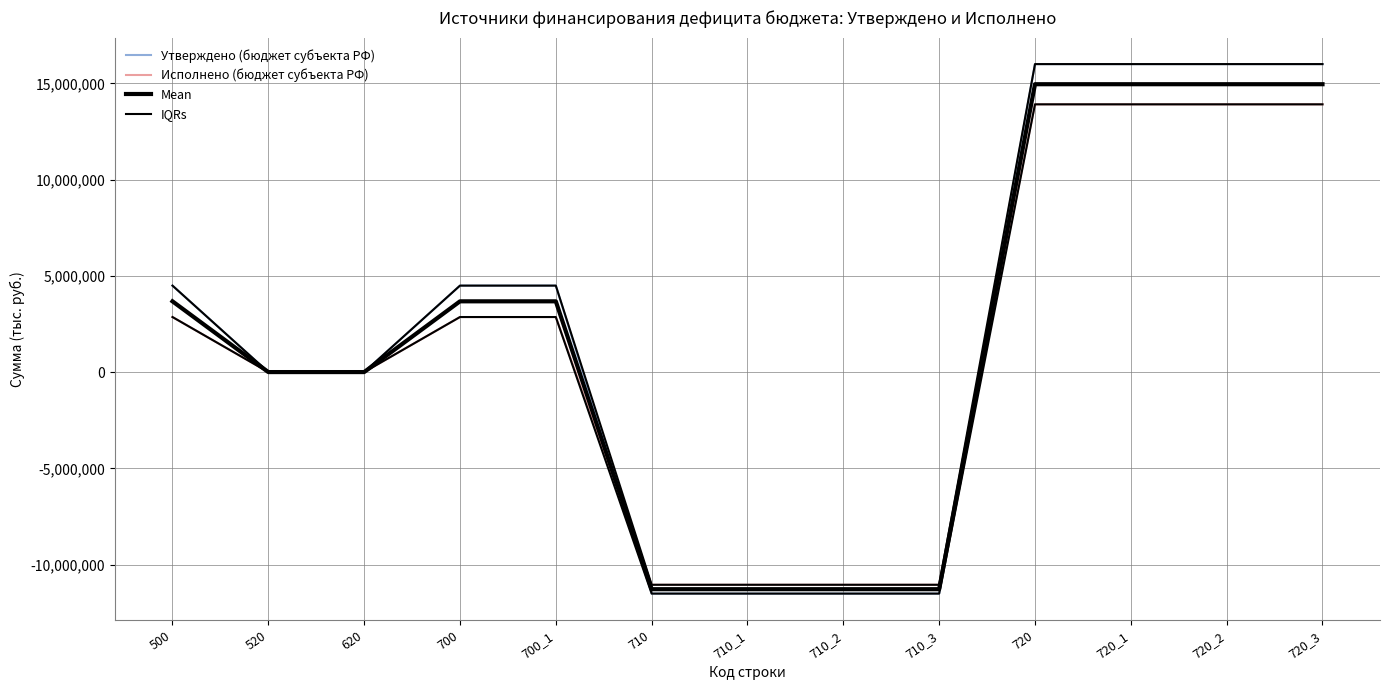

Rank the categories by Утверждено (бюджет субъекта РФ) value from lowest to highest.

710, 710_1, 710_2, 710_3, 520, 620, 500, 700, 700_1, 720, 720_1, 720_2, 720_3